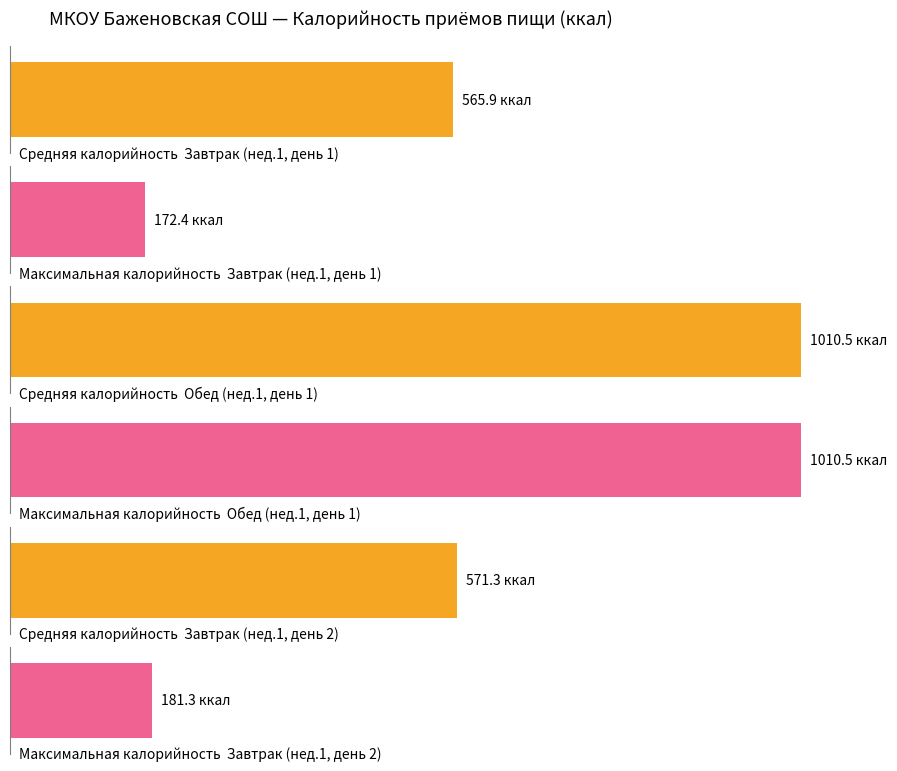

What is the maximum value shown in the chart?

1010.5